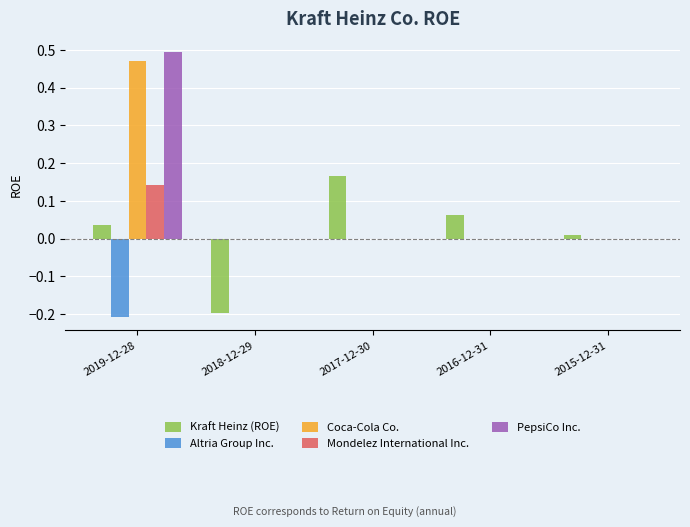

How many groups of bars are there?

5